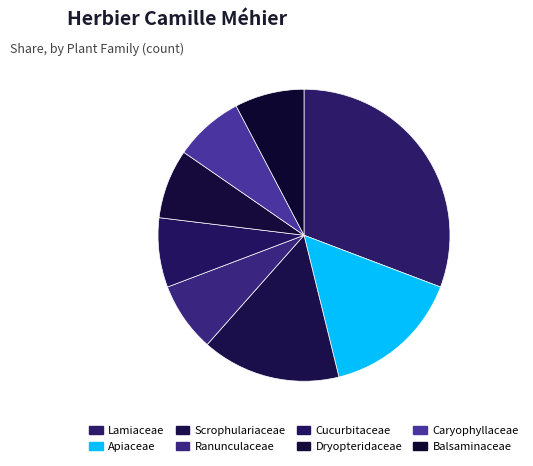

What percentage is NOT represented by Apiaceae?

84.6%